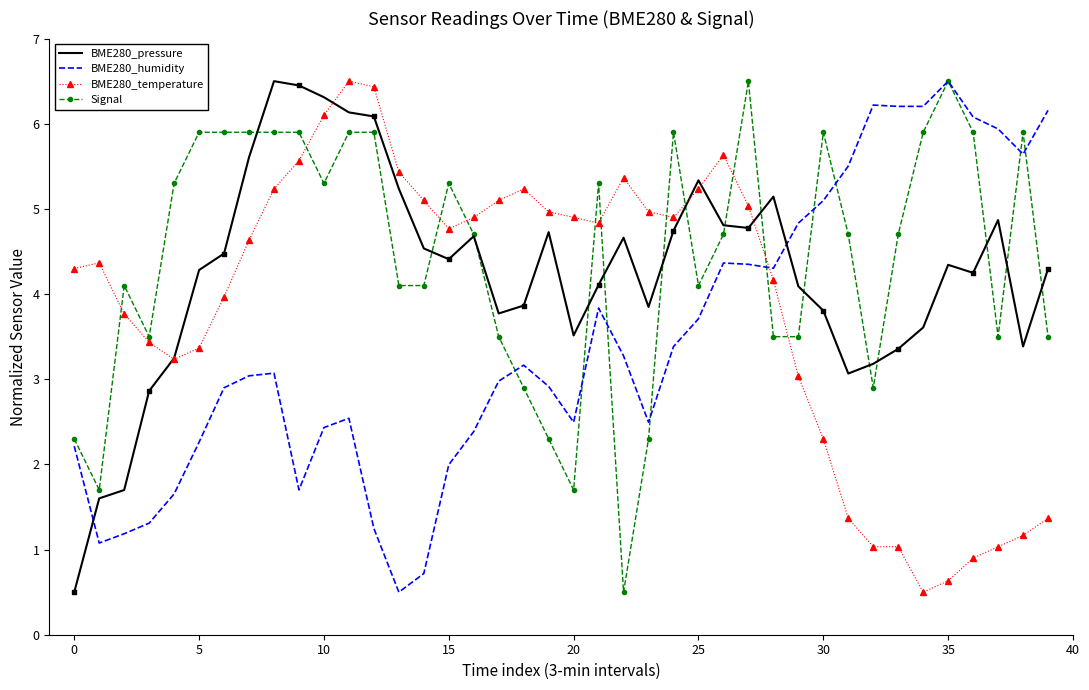

After their last crossing, which series has the higher values: BME280_humidity or BME280_pressure?

BME280_humidity